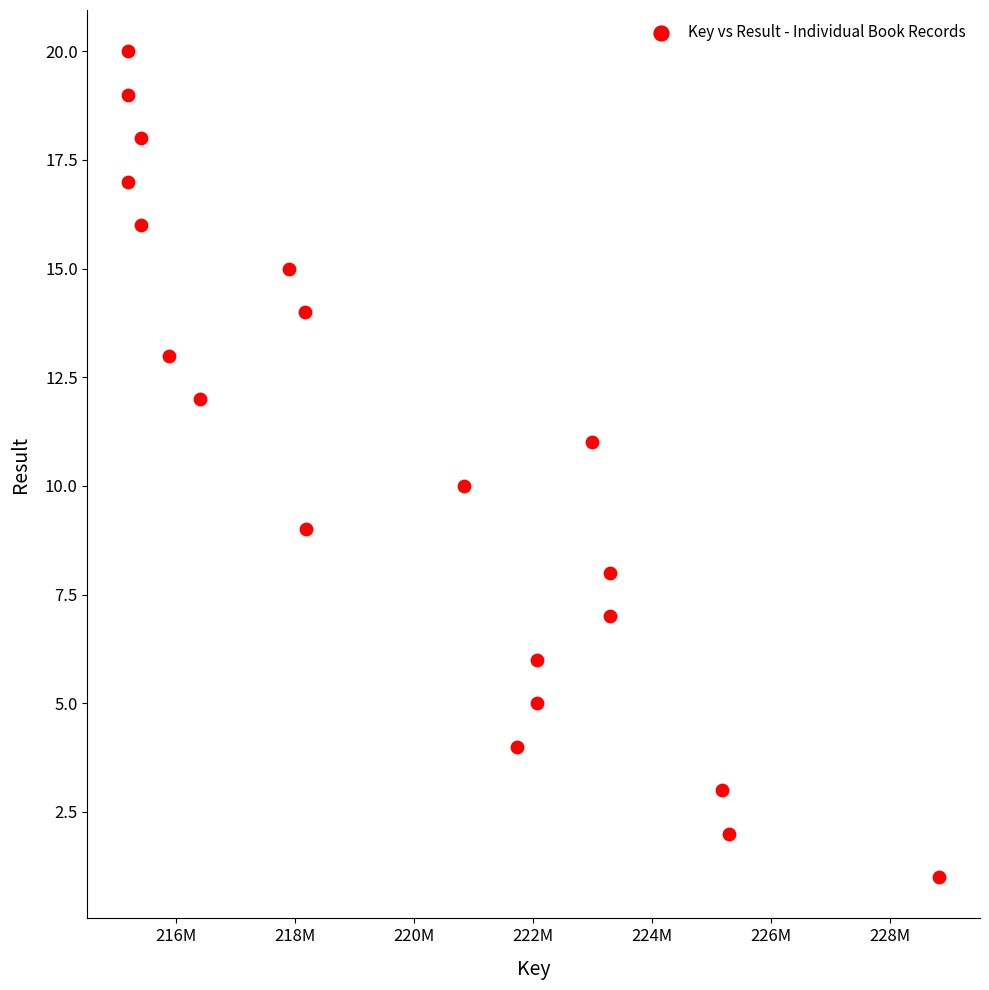

What is the range of X values (max minus min)?

13647679